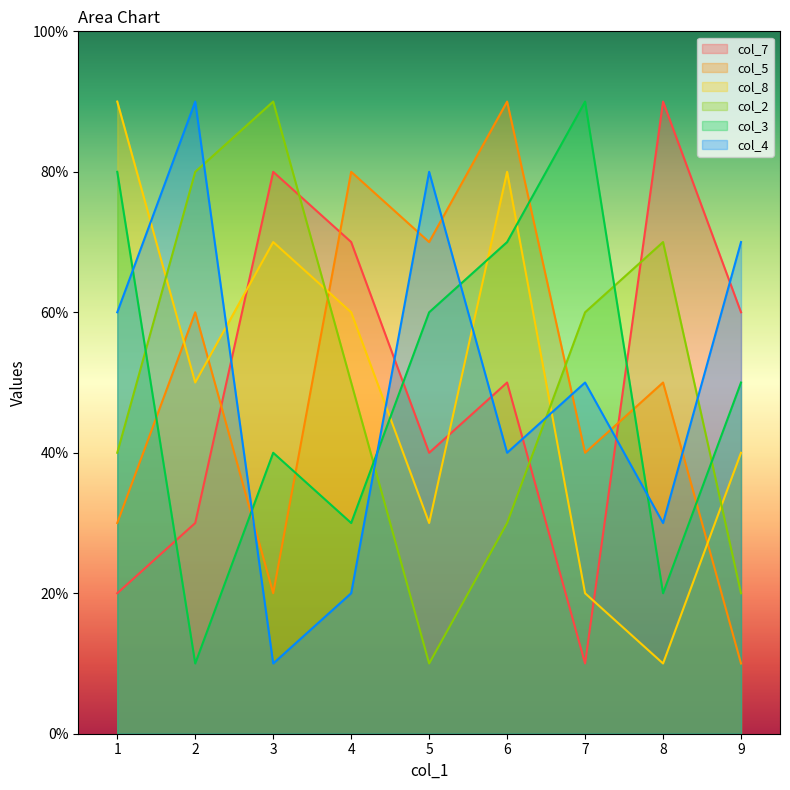

What are all the series names shown in the legend?

col_7, col_5, col_8, col_2, col_3, col_4